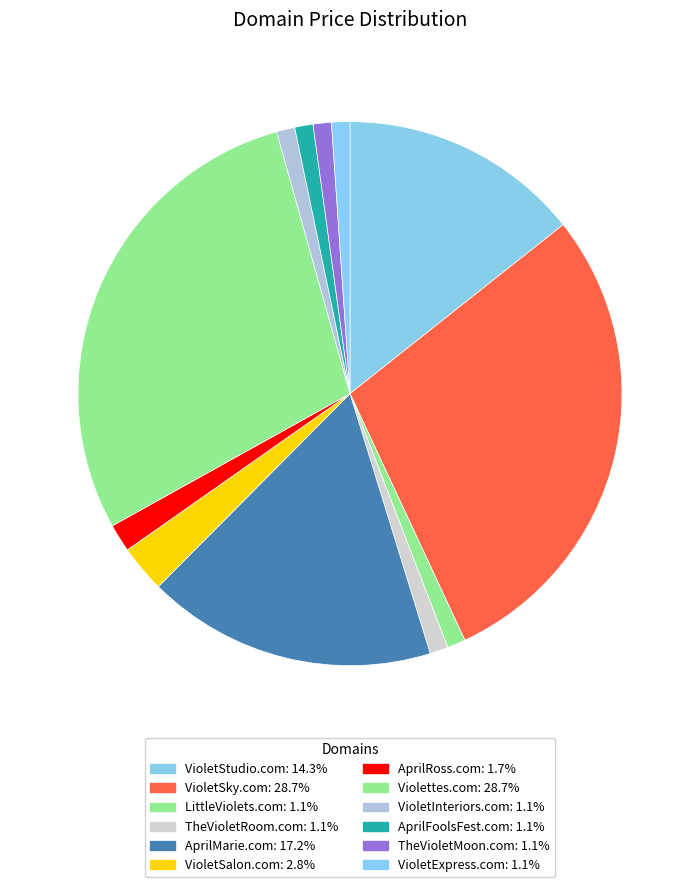

What is the ratio of the value at AprilRoss.com to the value at VioletSky.com?

0.1